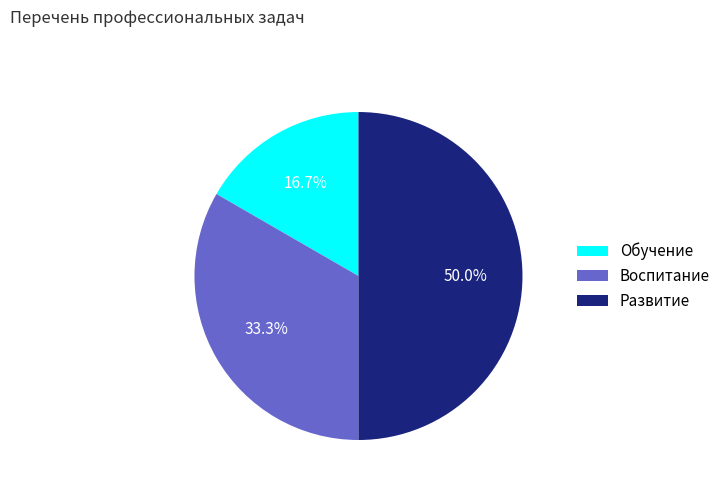

How much of the chart is everything except Обучение?

83.3%